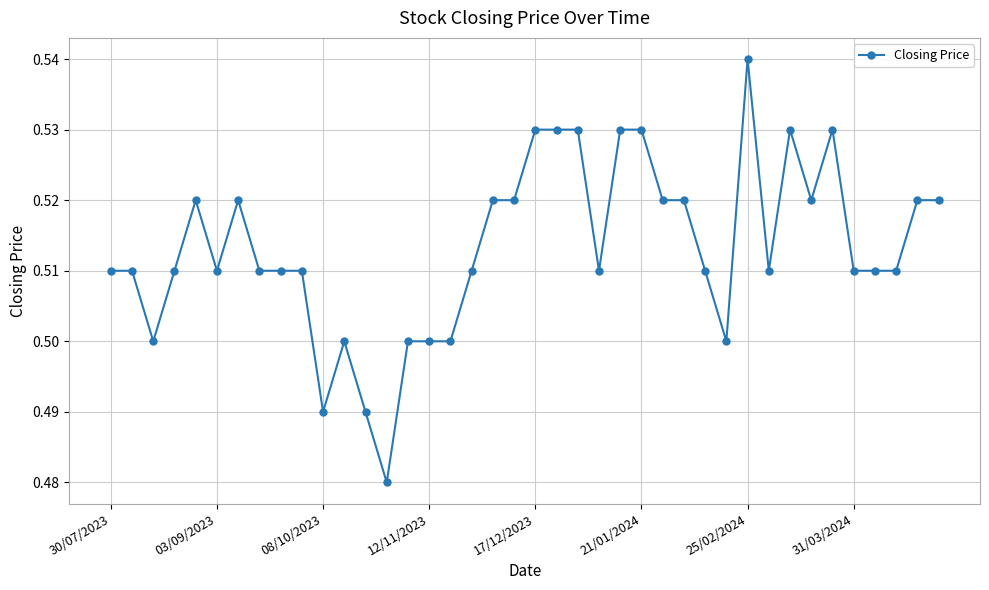

How many values are between 0 and 1?

40